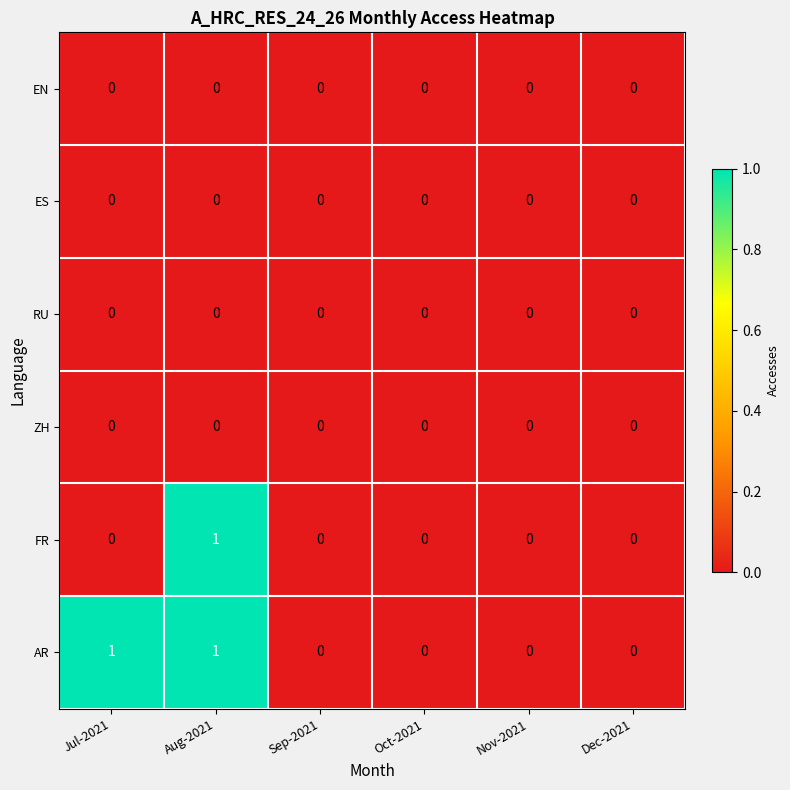

At which category is the sum across all series the highest?

Aug-2021